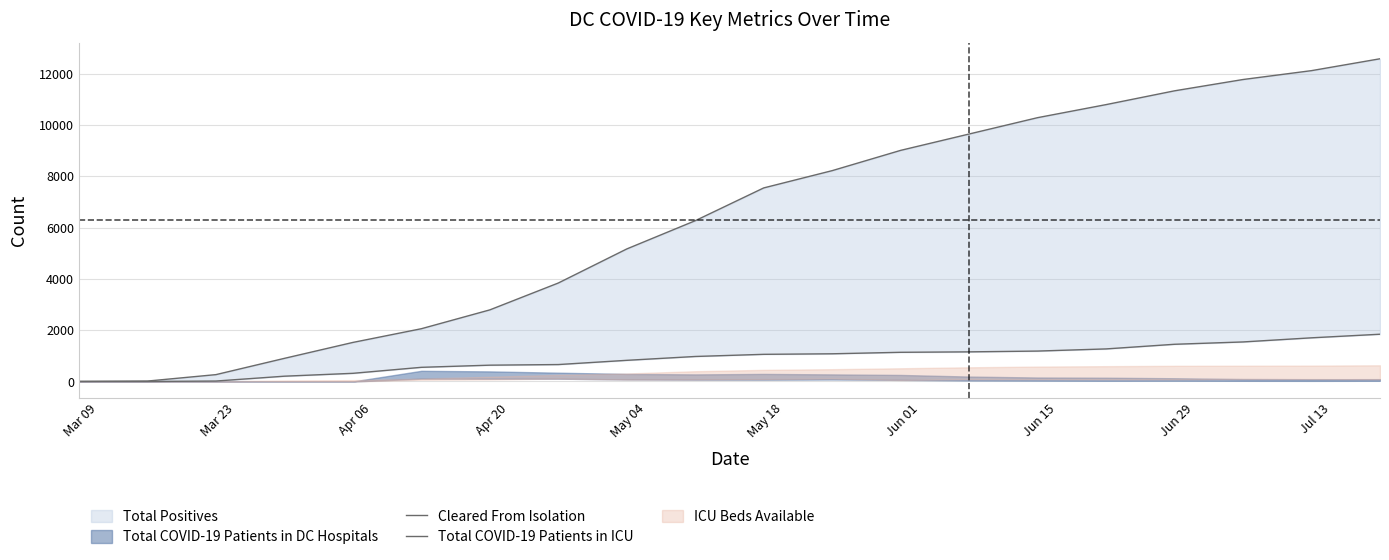

Where is Cleared From Isolation nearest to the value 6295?

Jul 13